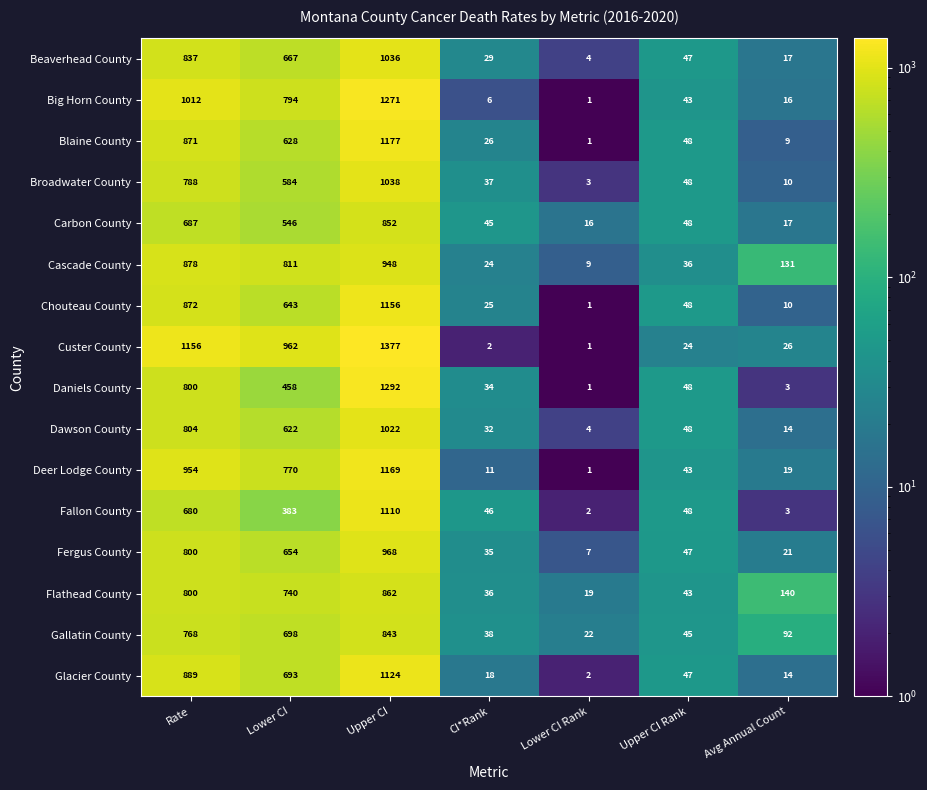

How many data points does each series have?

7